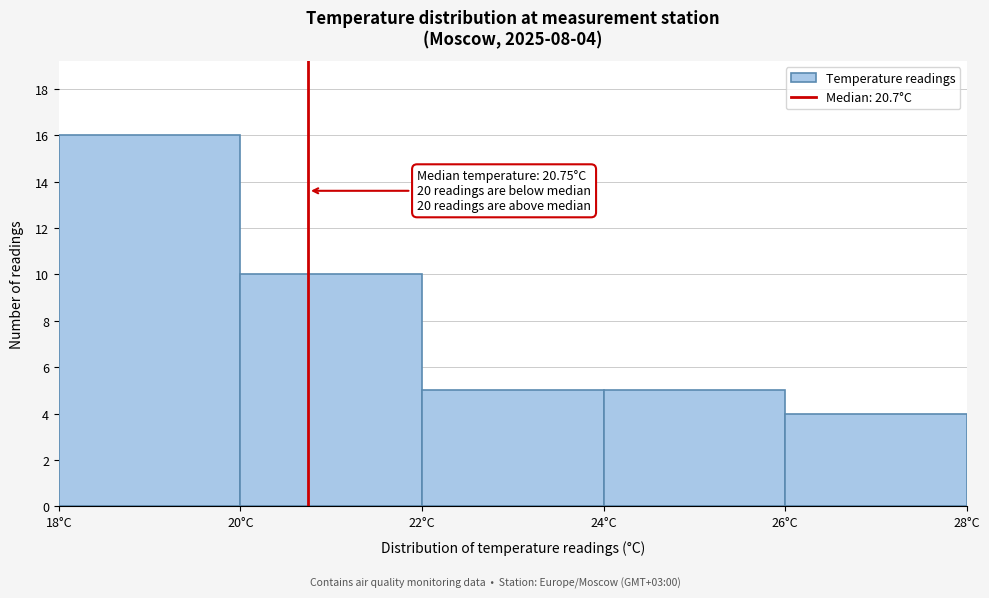

Over which range of the x-axis is the bar tallest?

18 to 20